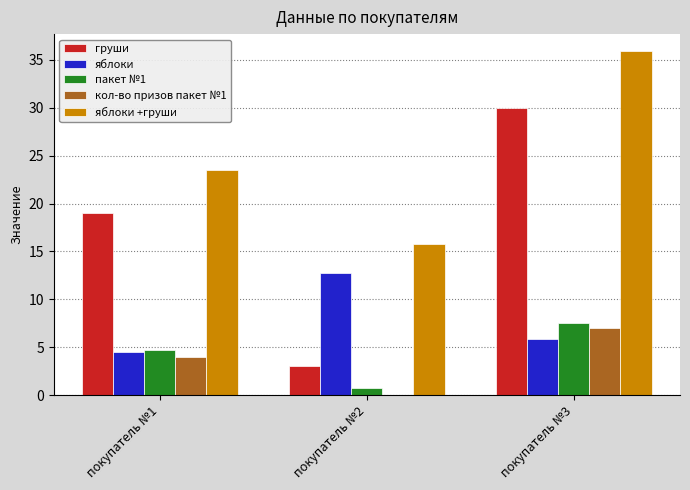

What is the greatest value displayed?

35.9